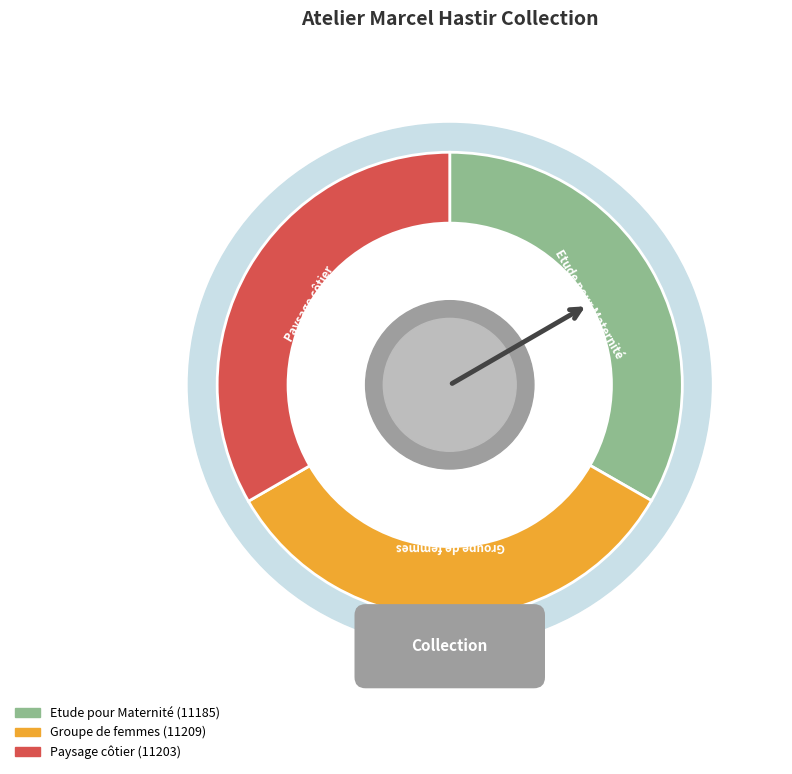

To the nearest percent, what portion does Groupe de femmes represent?

33%